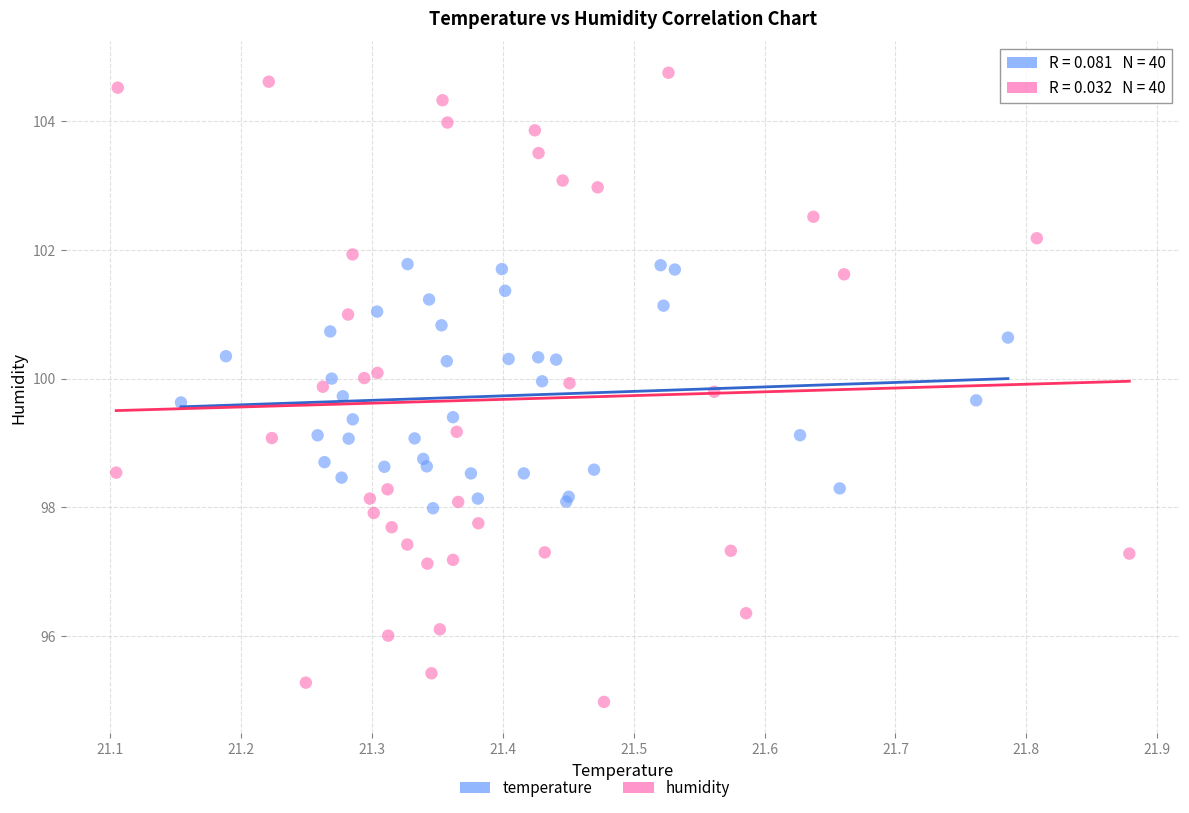

Which series has the largest Y range (max minus min)?

humidity